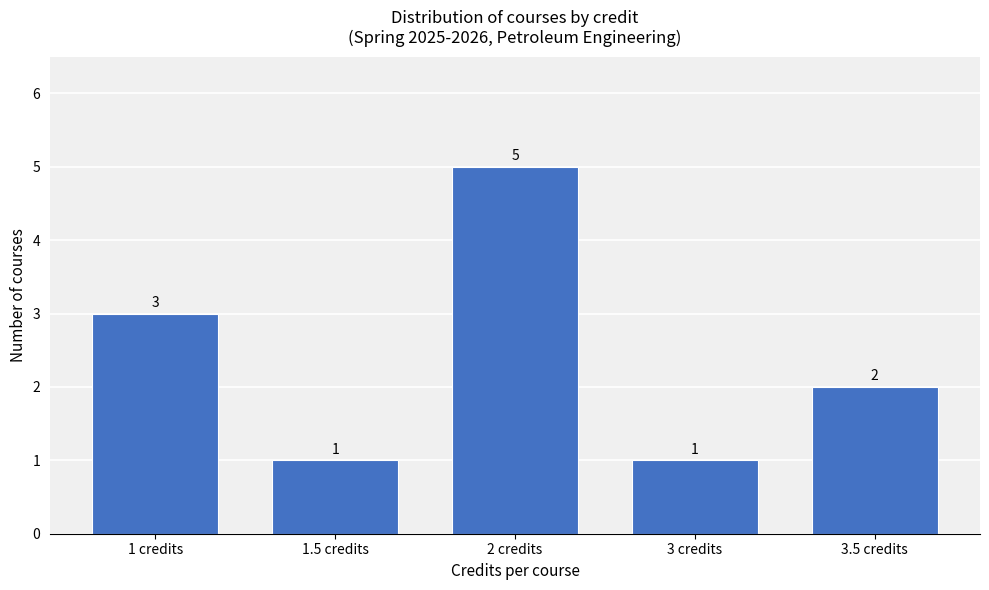

Reading left to right, extract all data points from this chart.

3	1	5	1	2